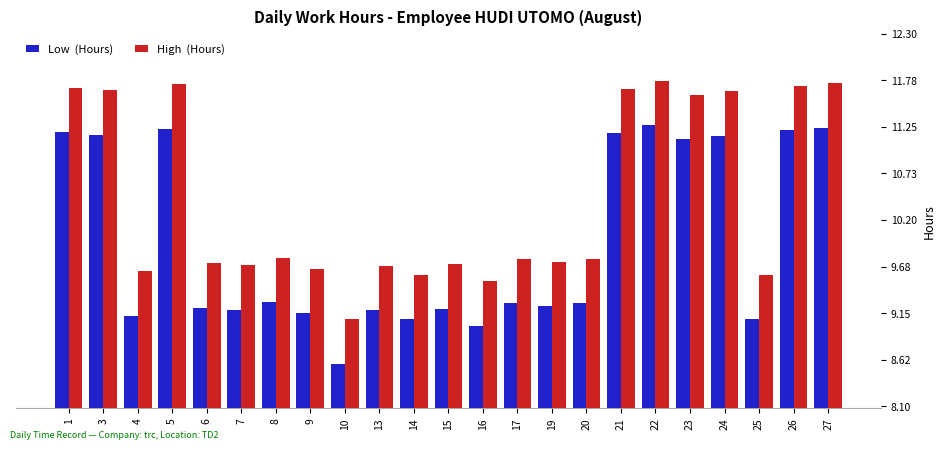

What is the total value across all series at 1?

22.9